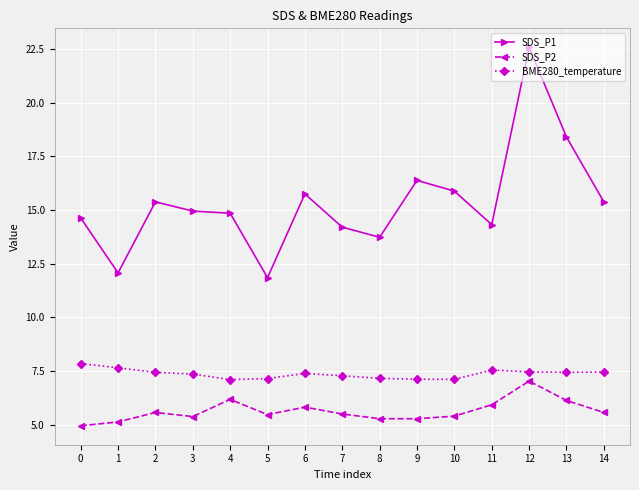

True or false: BME280_temperature has more than 0 interior local peaks.

True